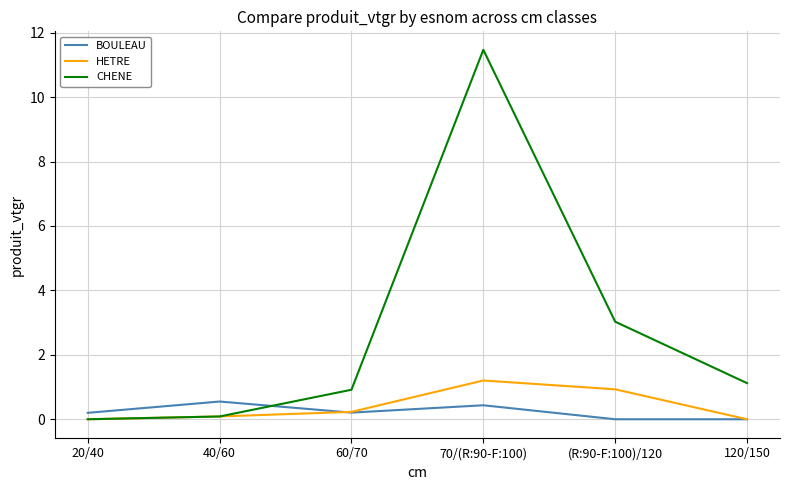

How many positive values does the CHENE series have?

5